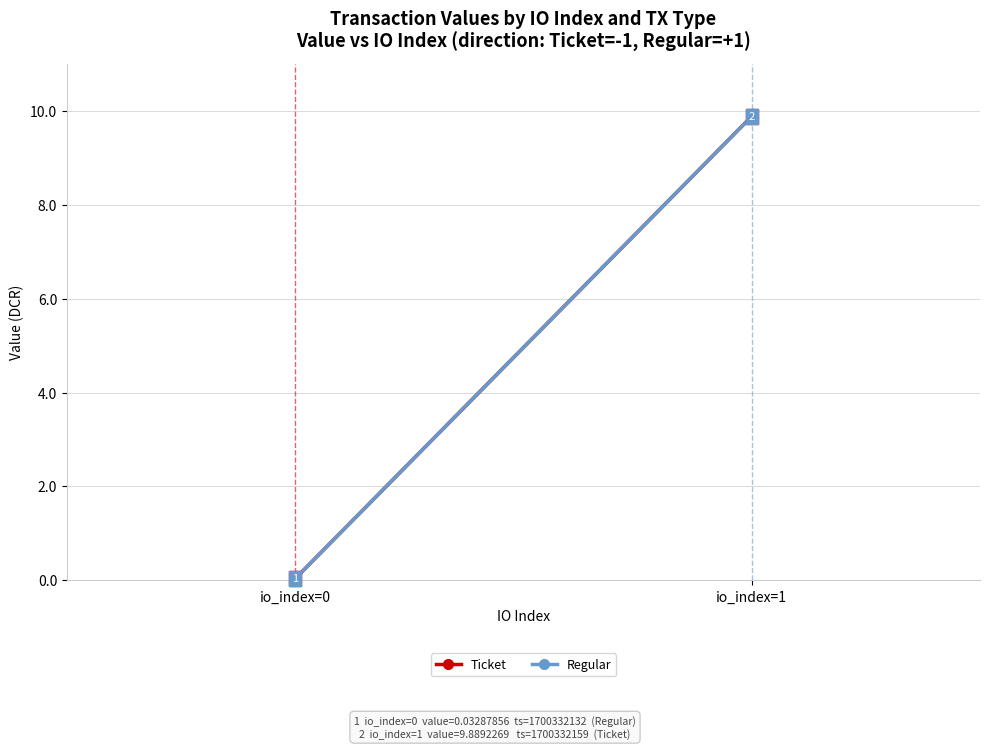

Which category has the lowest value in the Regular series?

io_index=0